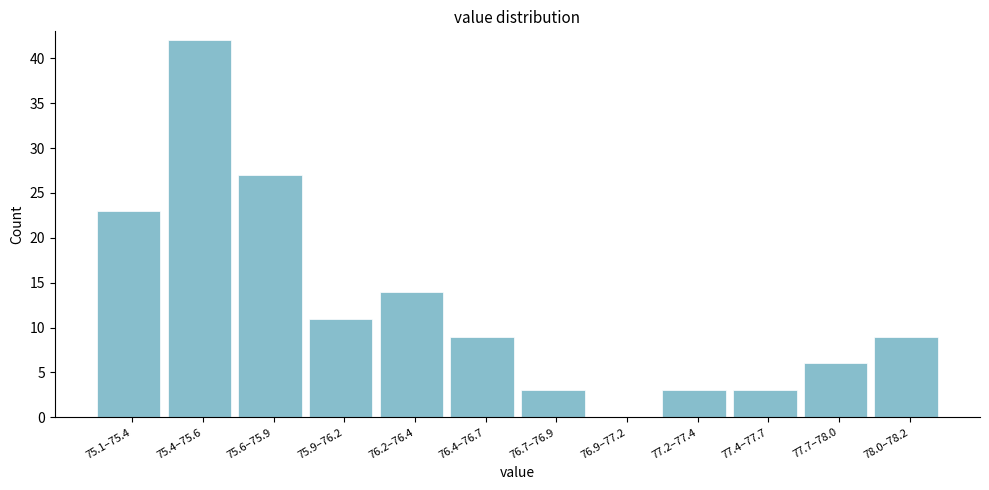

Reading right to left, transcribe all the data shown in this chart.

78.0–78.2=9	77.7–78.0=6	77.4–77.7=3	77.2–77.4=3	76.9–77.2=0	76.7–76.9=3	76.4–76.7=9	76.2–76.4=14	75.9–76.2=11	75.6–75.9=27	75.4–75.6=42	75.1–75.4=23